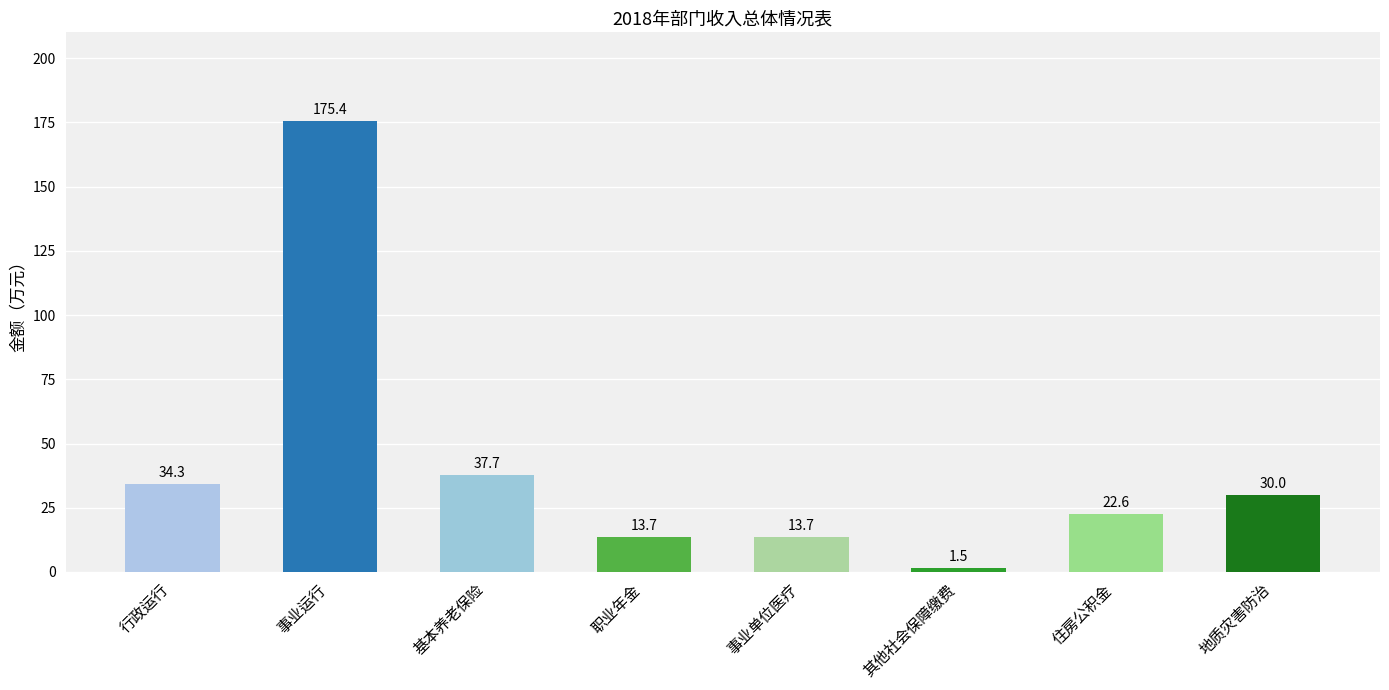

Which category has the lowest value across all series?

其他社会保障缴费